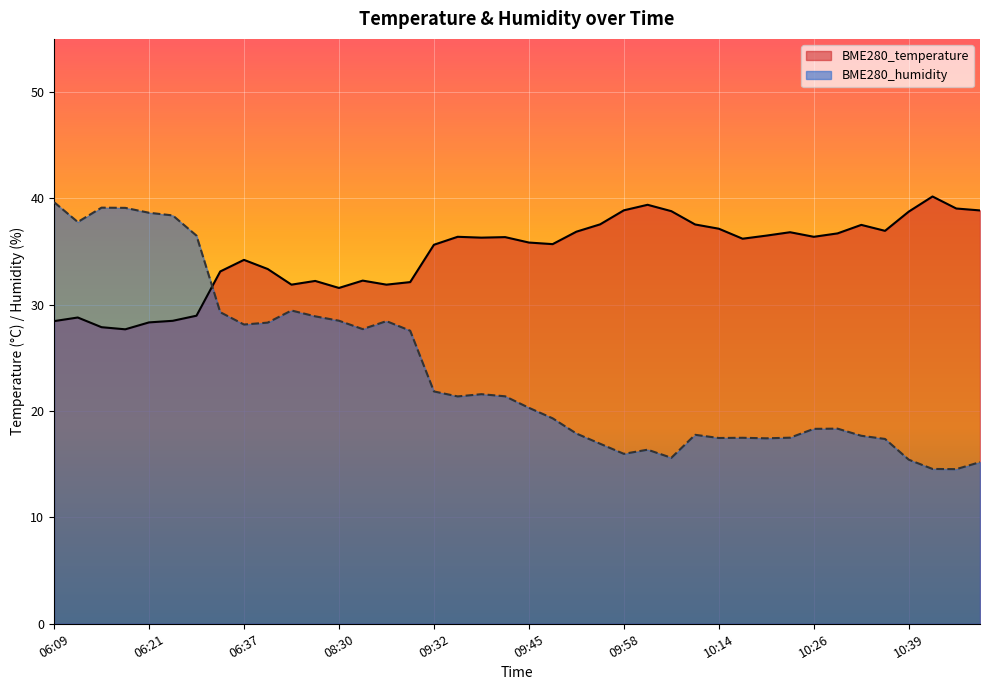

What is the sum of all BME280_humidity values?

953.3